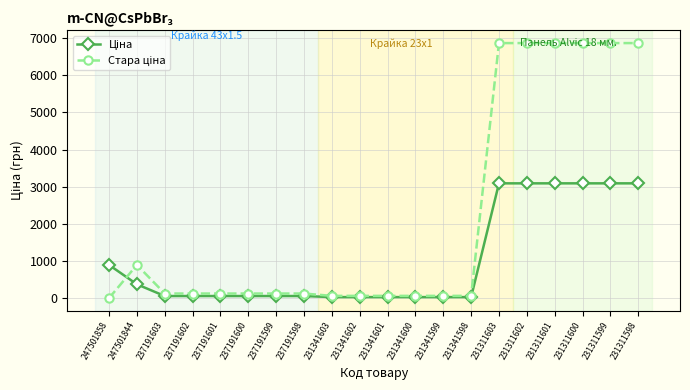

How many series are shown in this chart?

2